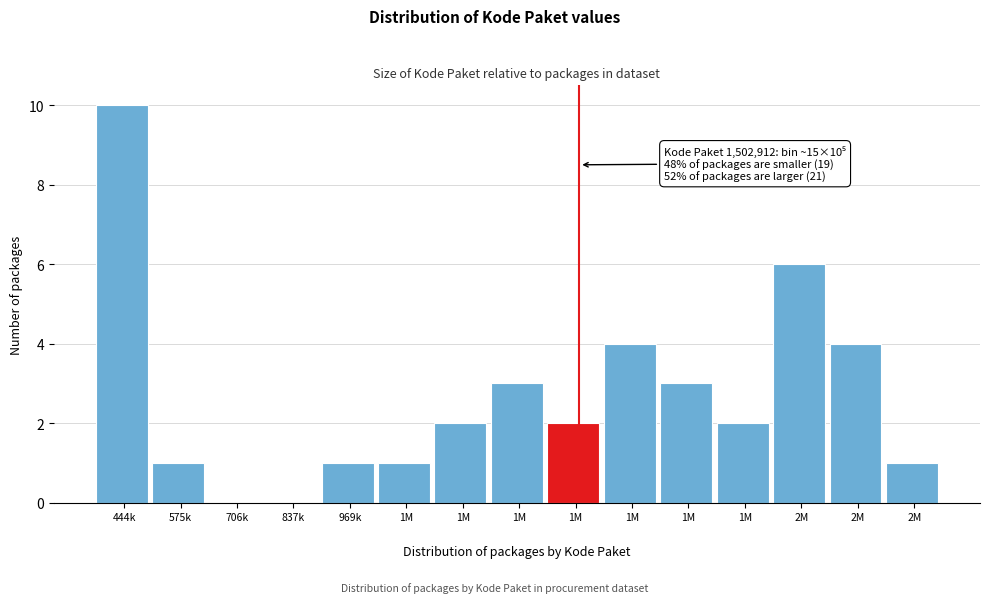

How many distinct data groups are displayed?

1